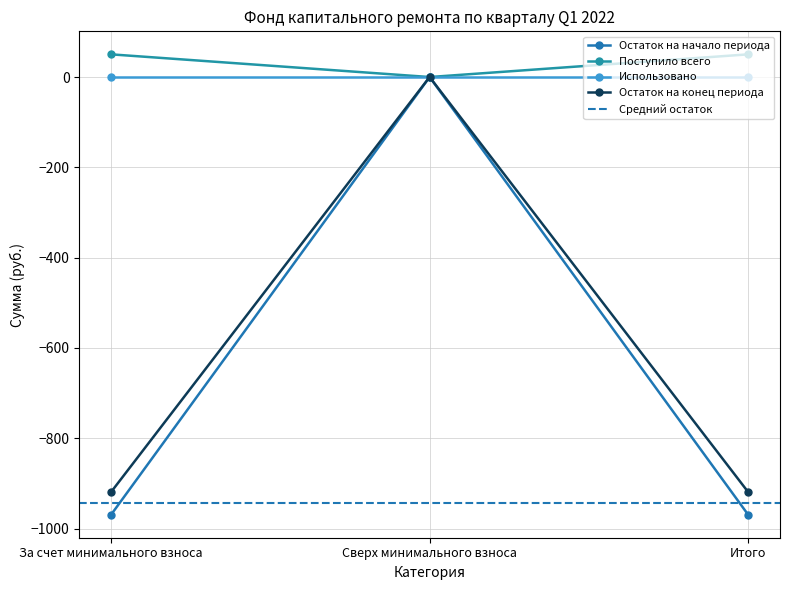

What is the sum of all Взносов values?

-1838.1